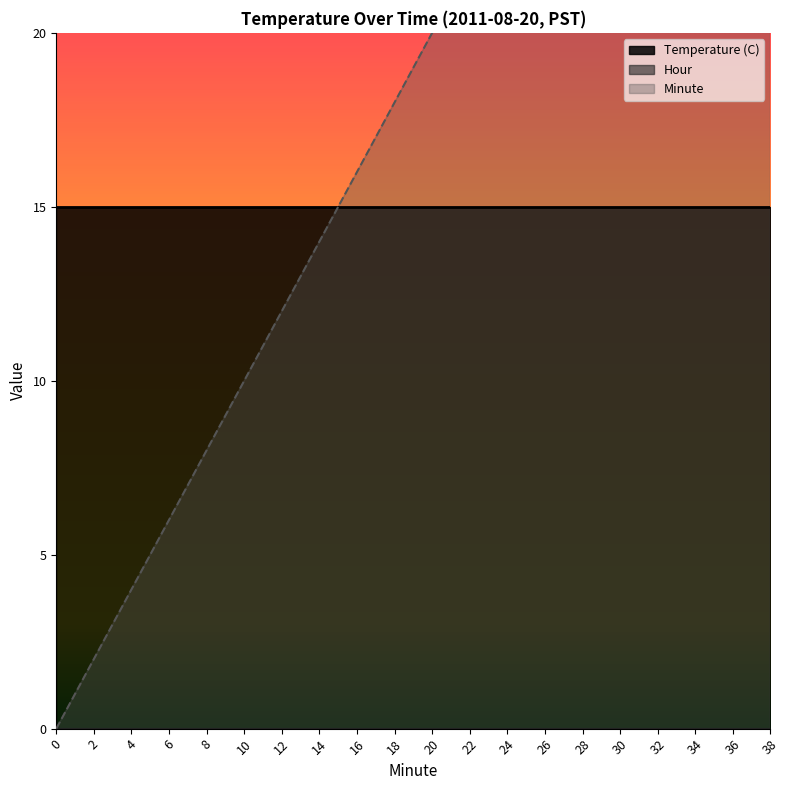

Rank the categories by Hour value from highest to lowest.

0, 2, 4, 6, 8, 10, 12, 14, 16, 18, 20, 22, 24, 26, 28, 30, 32, 34, 36, 38